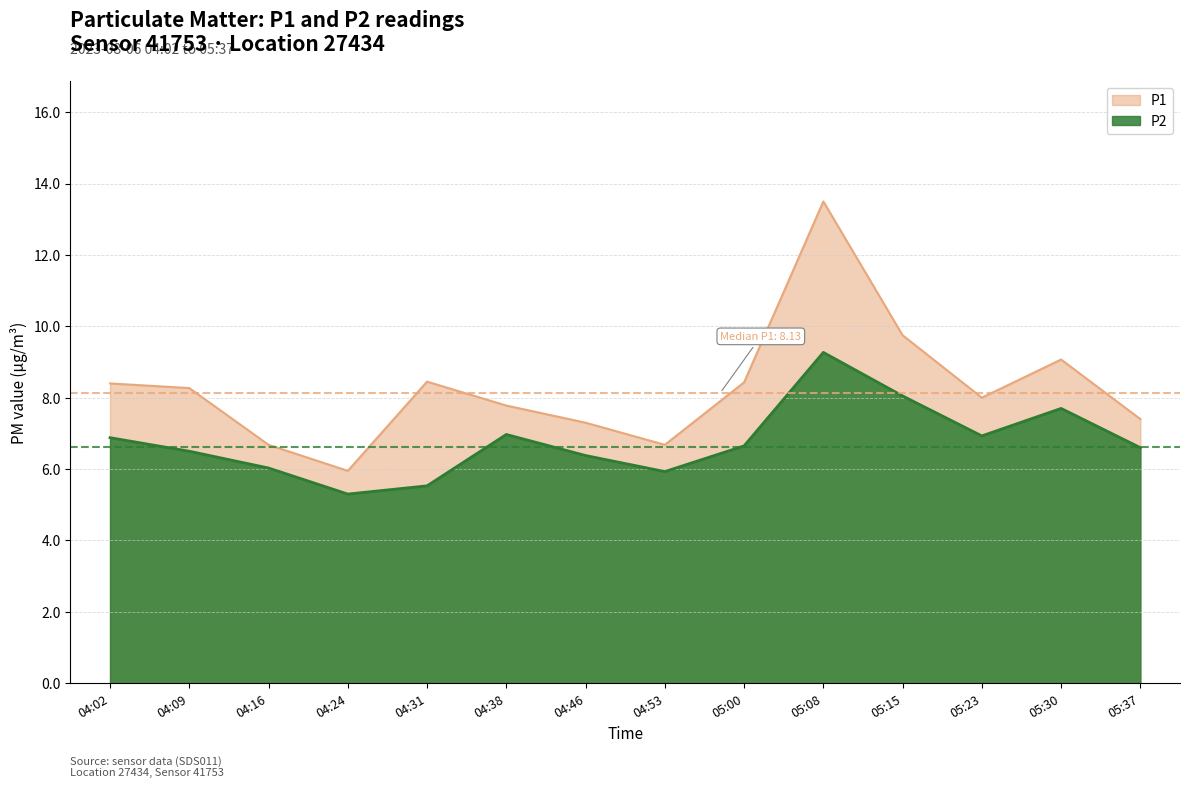

How many interior local peaks does the P2 series have?

3